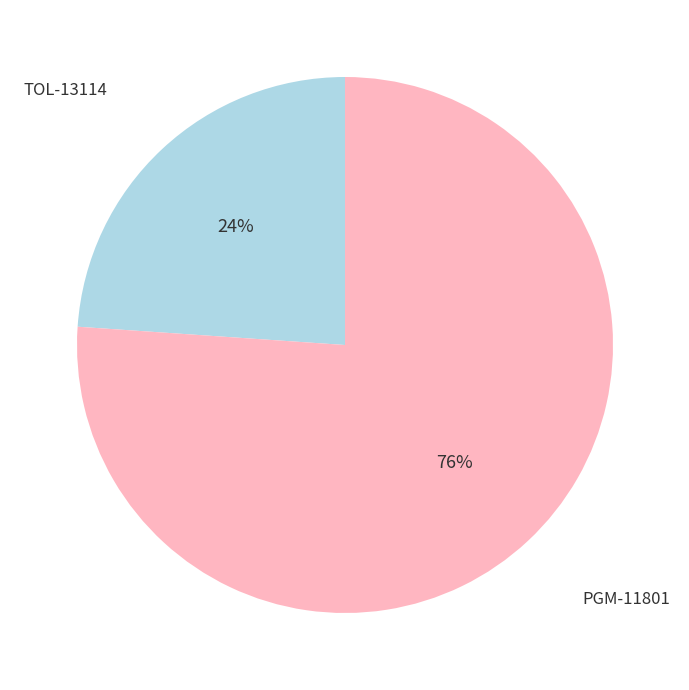

To the nearest percent, what is the average slice percentage?

50%